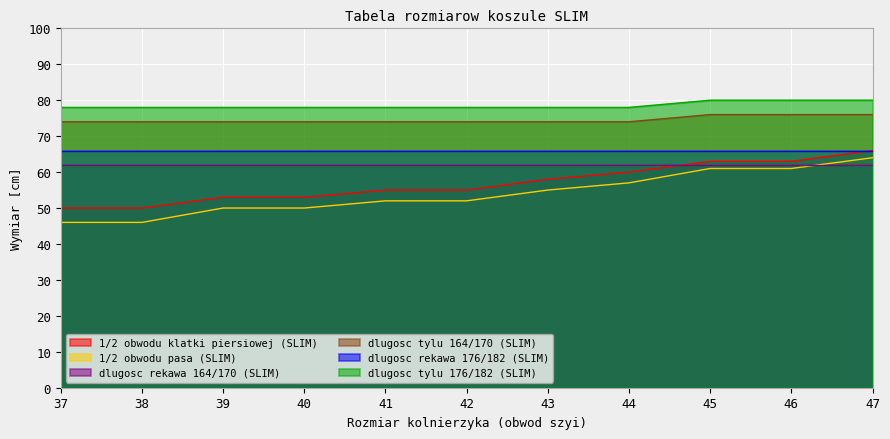

What is the difference between the second highest and minimum values in the 1/2 obwodu pasa (SLIM) series?

15